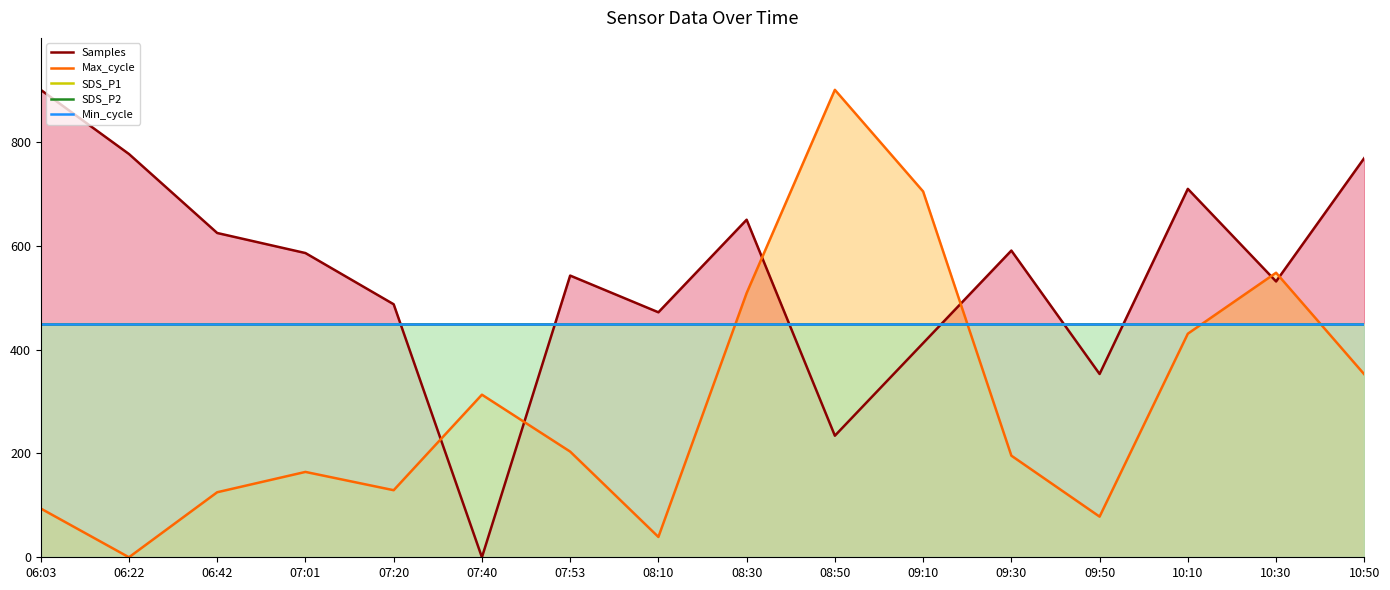

Between 07:53 and 10:30, which series saw the biggest shift?

Max_cycle